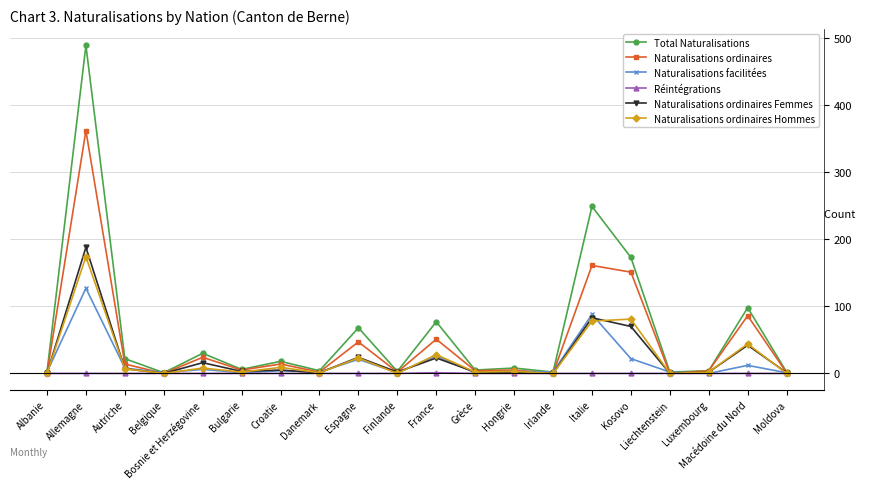

Does the chart have visible grid lines?

Yes